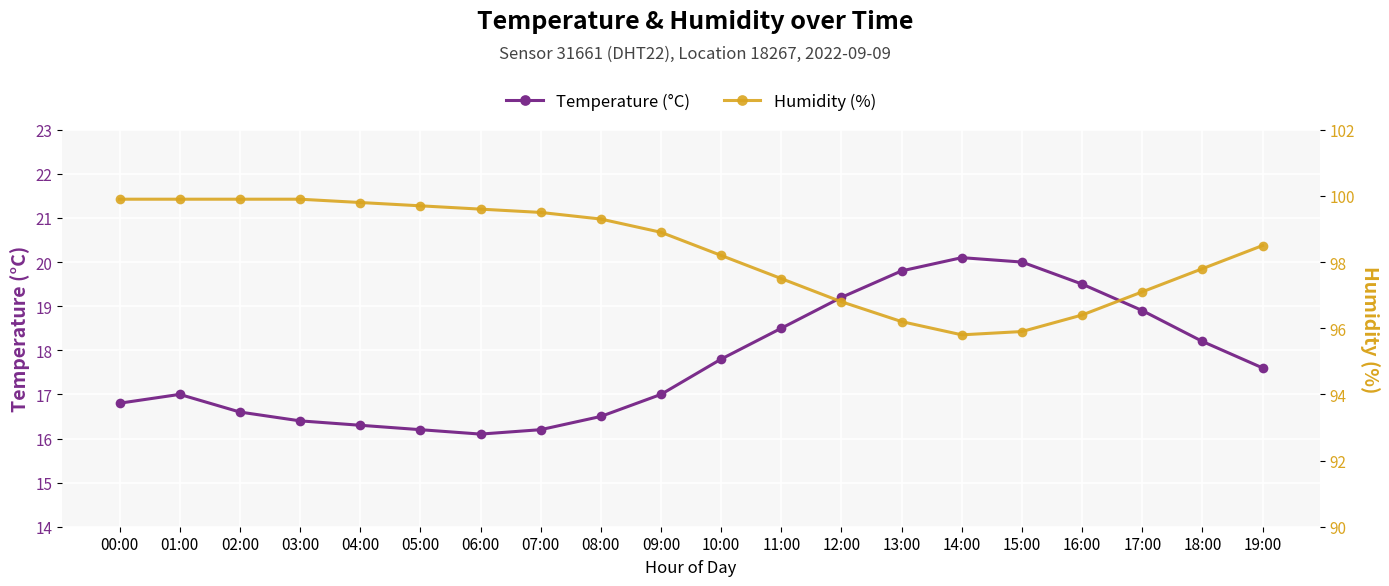

Where is Humidity (%) nearest to the value 97?

17:00